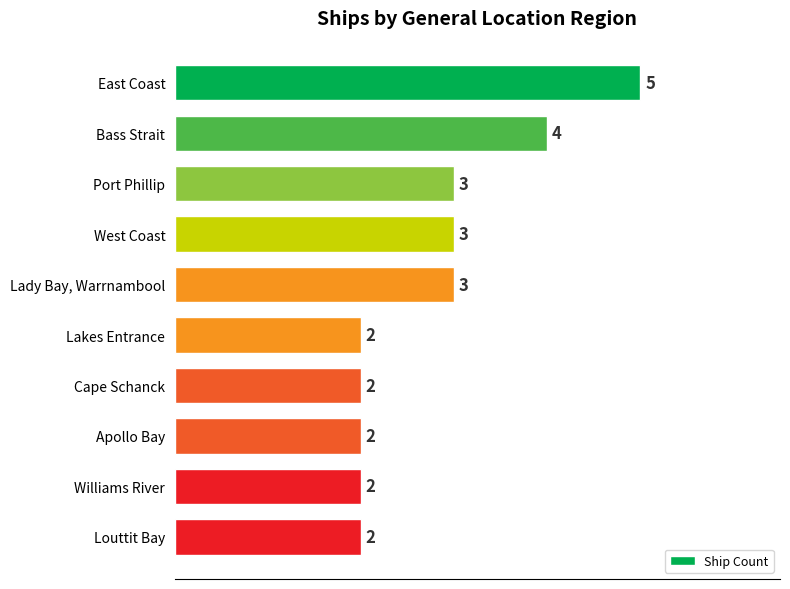

Does the chart contain stacked bars?

No